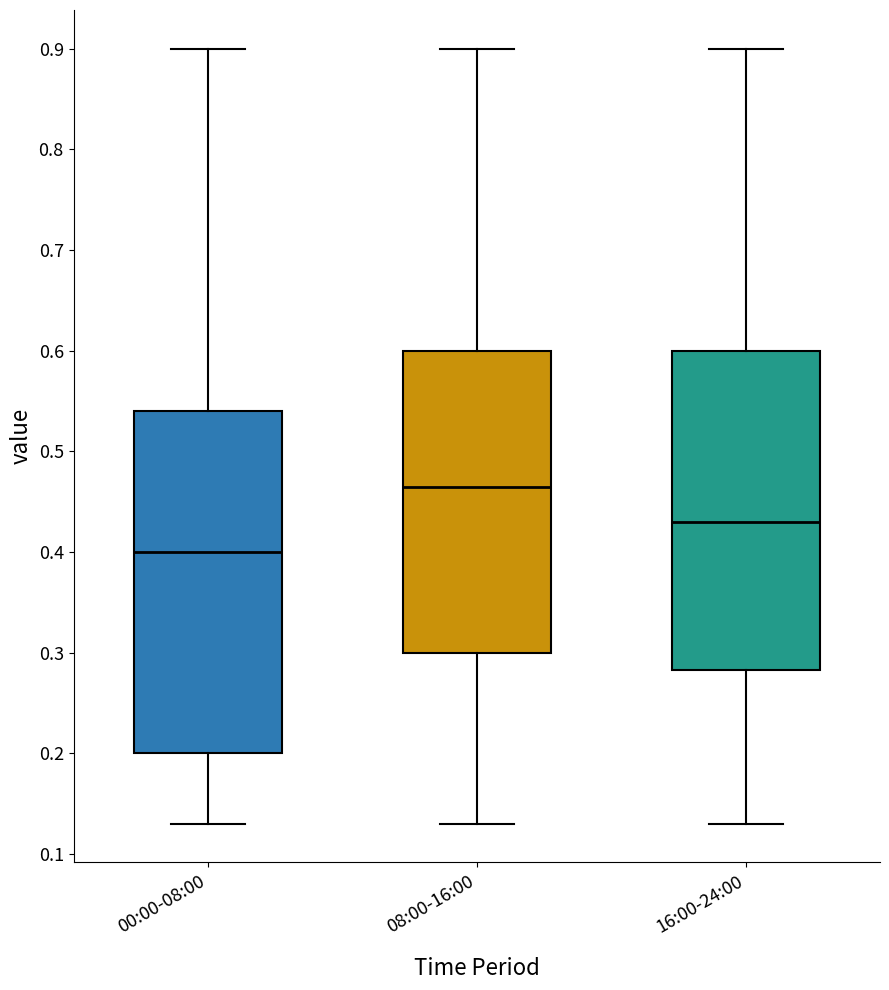

Reading left to right, read every box against the y-axis: the position of its median line, the range the box covers, and the ends of its whiskers. The values are not printed on the chart, so give them approximately, as read against the axis.

00:00-08:00: median 0.40, box 0.20 to 0.54, whiskers 0.13 to 0.90
08:00-16:00: median 0.47, box 0.30 to 0.60, whiskers 0.13 to 0.90
16:00-24:00: median 0.43, box 0.28 to 0.60, whiskers 0.13 to 0.90